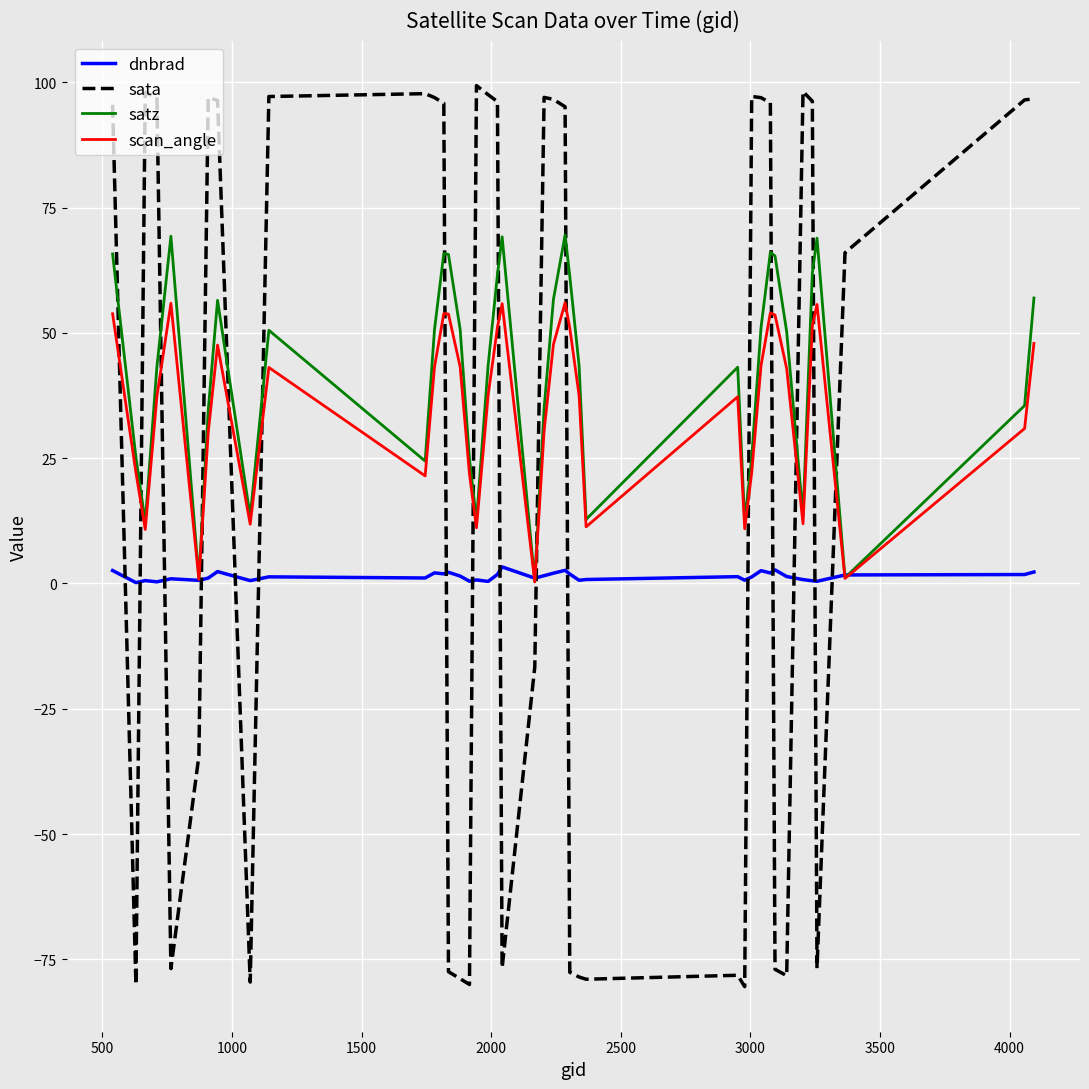

How many intersections are there between dnbrad and sata?

16